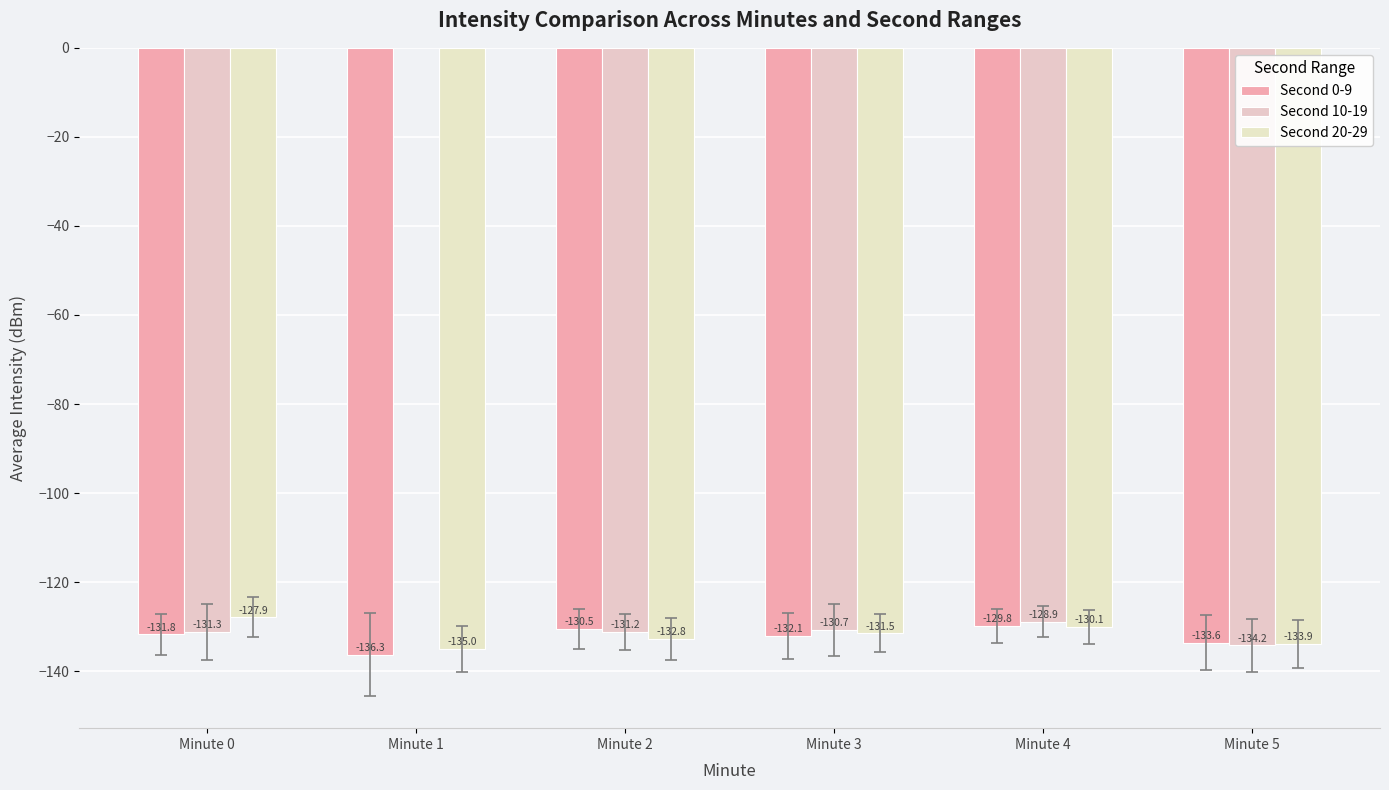

Which series has the largest total across all categories?

Second 20-29